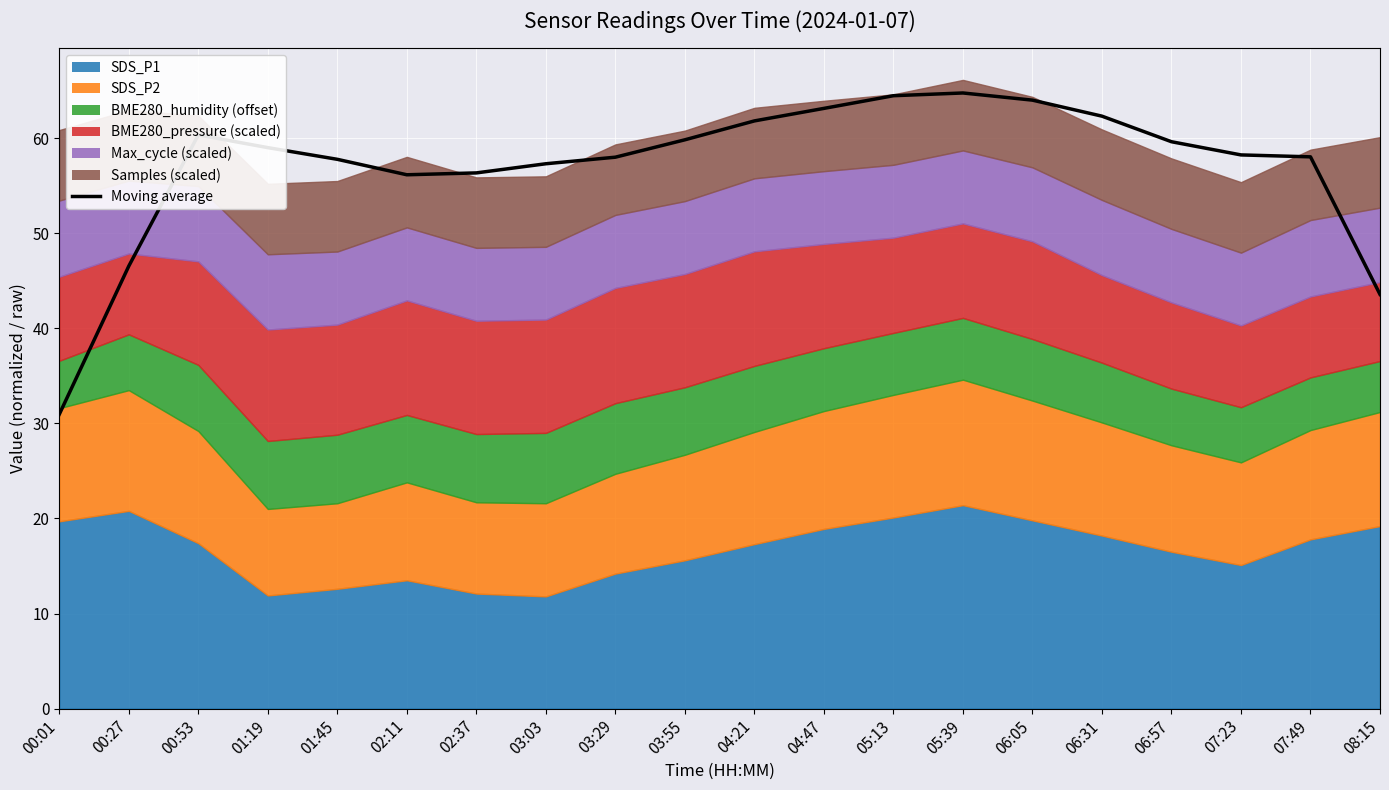

At which category does the data reach its first local peak?

00:53